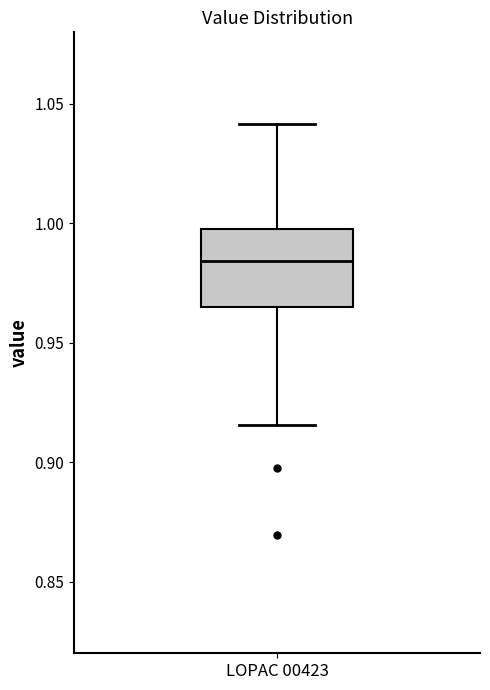

Where is the upper edge of the box for LOPAC 00423 on the y-axis? The values are not printed on the chart, so give them approximately, as read against the axis.

1.000